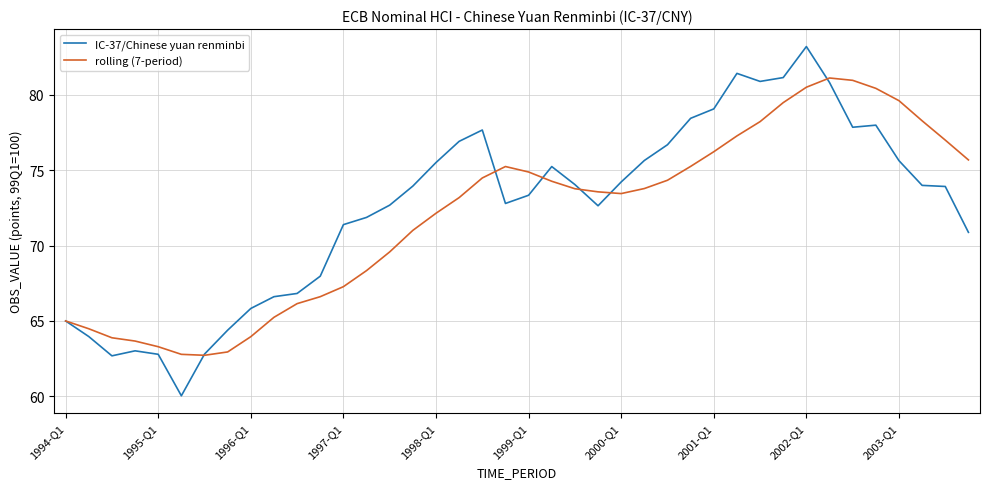

List the series in order of their peak value, highest first.

IC-37/Chinese yuan renminbi, rolling (7-period)